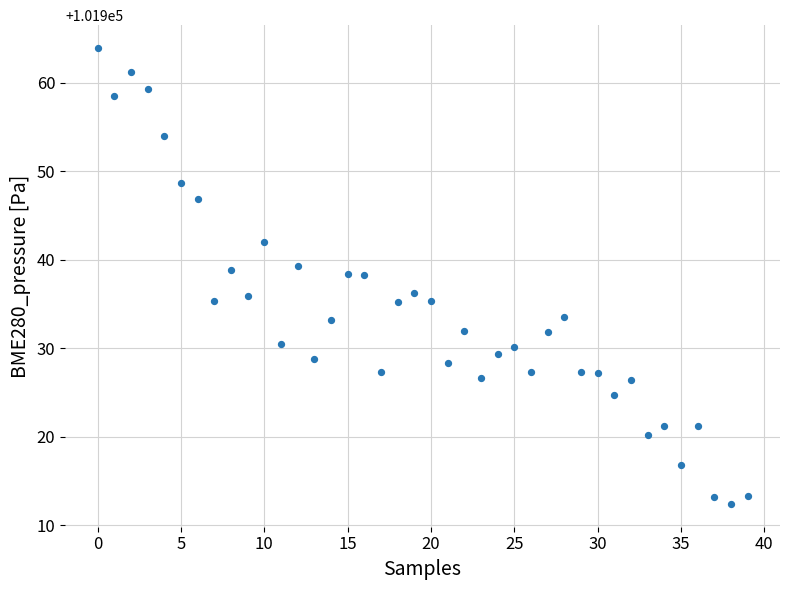

What is the range of Y values (max minus min)?

51.5